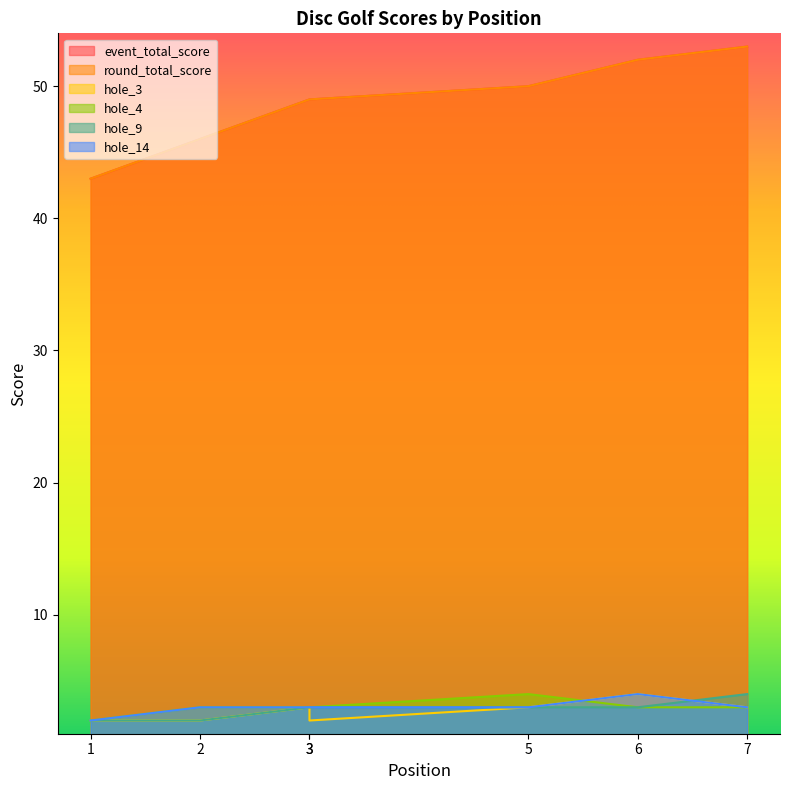

Reading left to right, what are all the values shown in this chart?

event_total_score: 1=43	2=46	3=49	3=49	5=50	6=52	7=53
round_total_score: 1=43	2=46	3=49	3=49	5=50	6=52	7=53
hole_3: 1=2	2=2	3=3	3=2	5=3	6=4	7=3
hole_4: 1=2	2=3	3=3	3=3	5=4	6=3	7=3
hole_9: 1=2	2=2	3=3	3=3	5=3	6=3	7=4
hole_14: 1=2	2=3	3=3	3=3	5=3	6=4	7=3